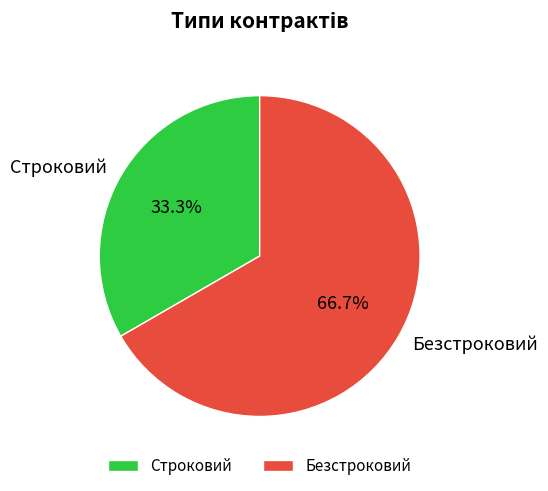

What percentage is NOT represented by Строковий?

66.7%